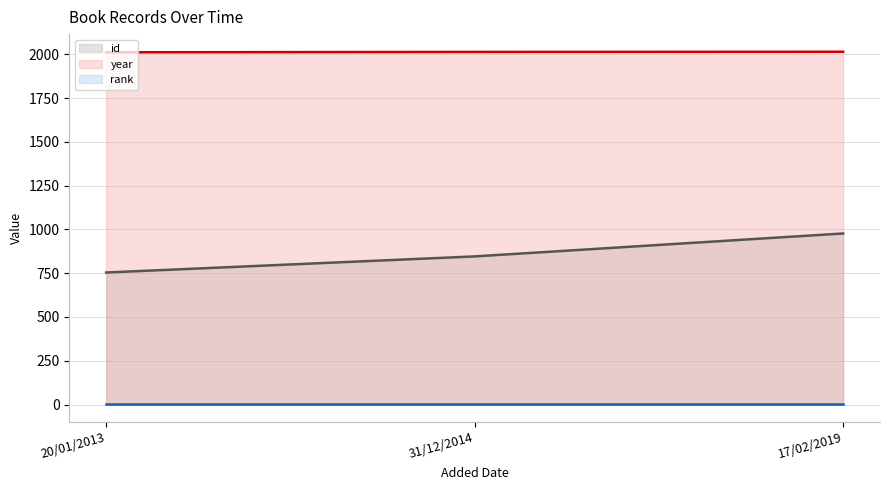

What is the difference between the maximum and minimum values in the id (line) series?

223